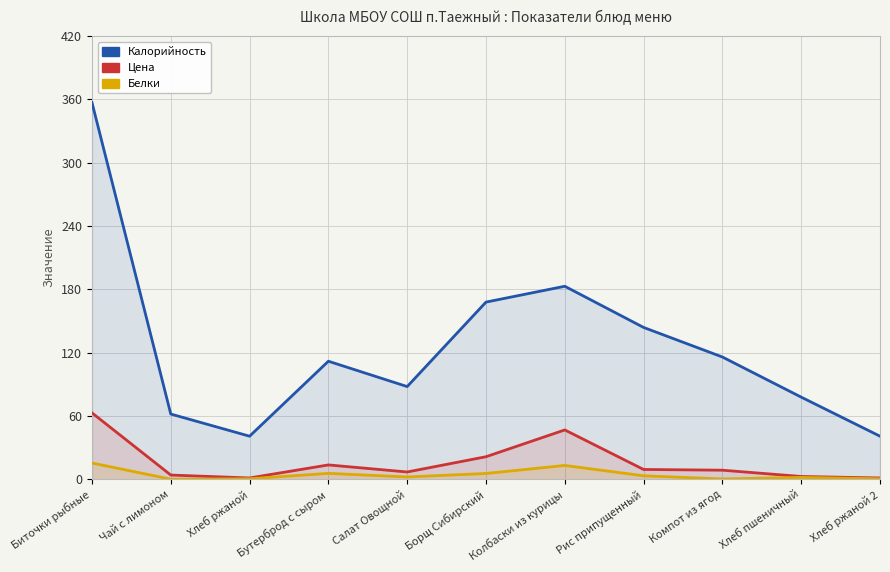

How many interior local valleys does the Калорийность series have?

2